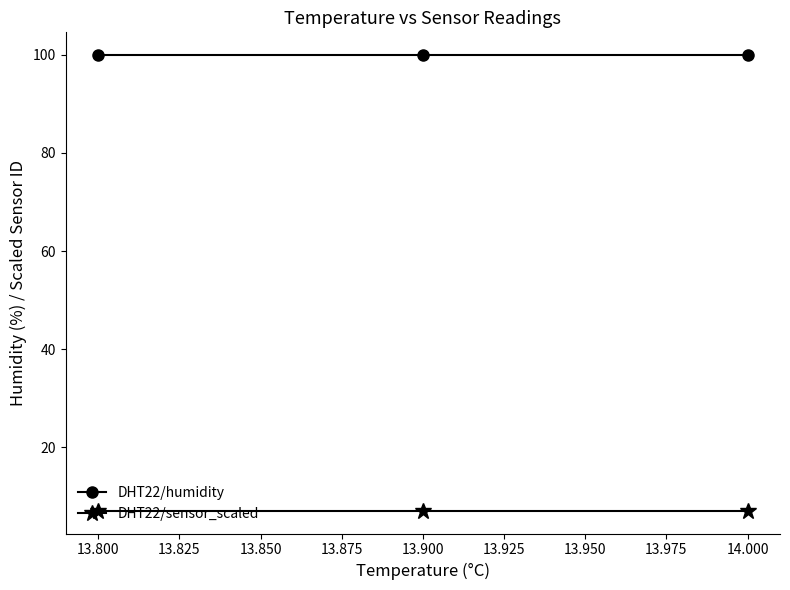

True or false: DHT22/humidity has a value of 99.9 at 14.000.

True